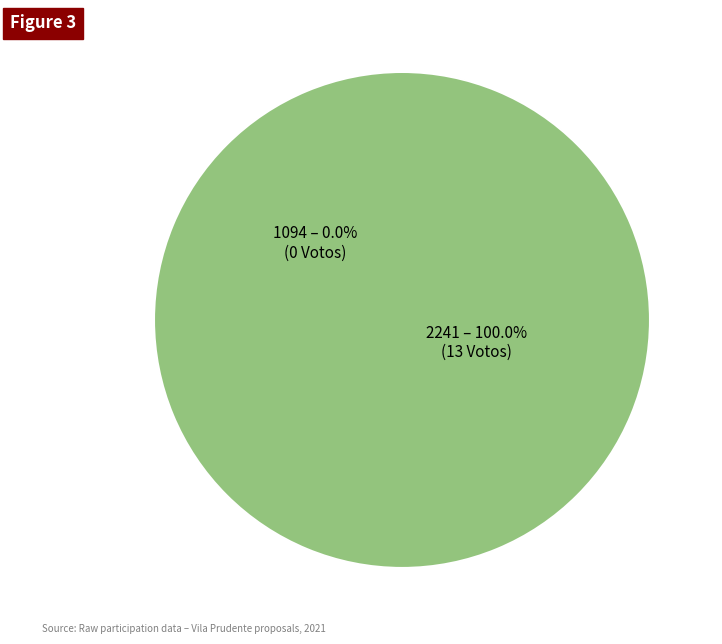

True or false: 2241 accounts for 99% of the total.

False